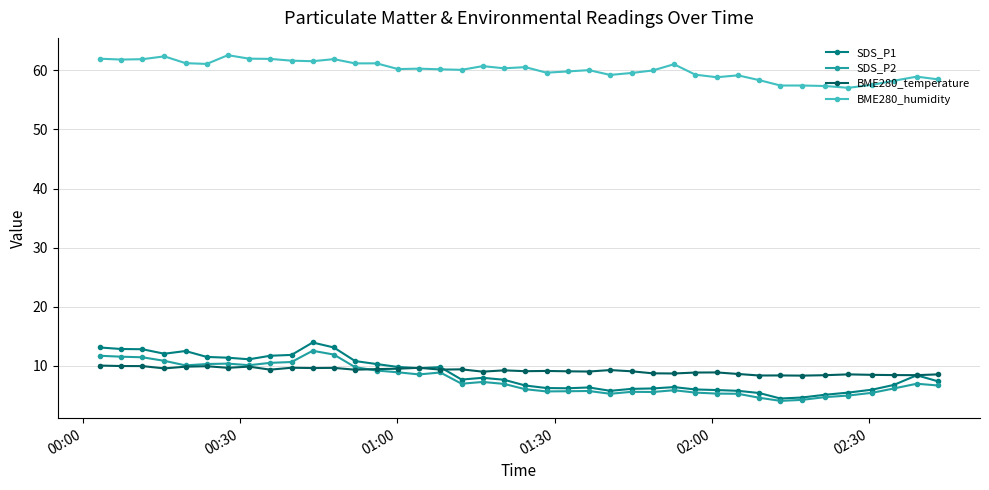

What is the highest value of the BME280_temperature series?

10.1